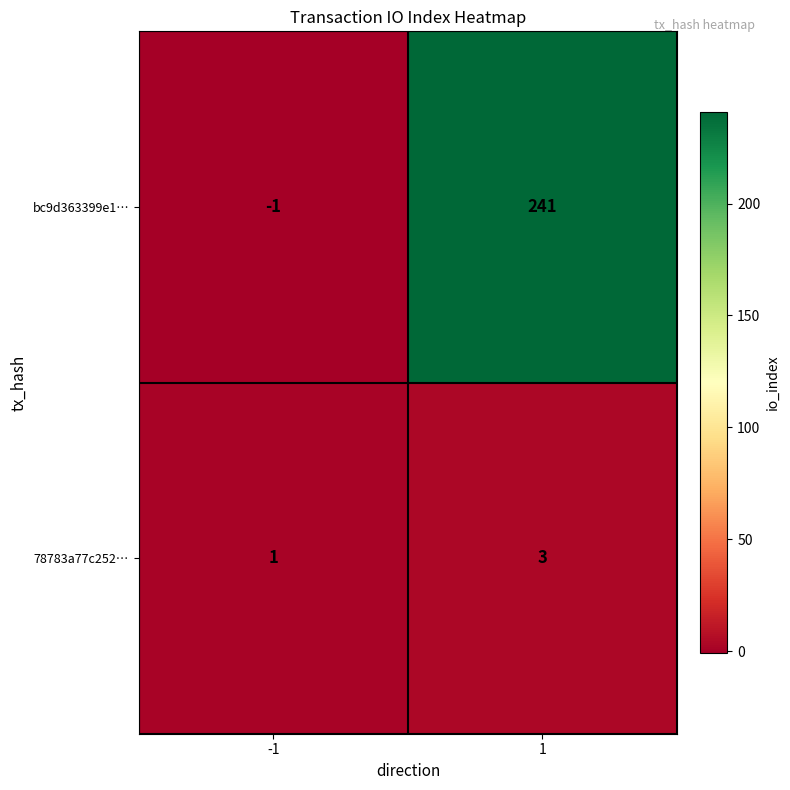

Rank the series at 1 from highest to lowest value.

bc9d363399e1…, 78783a77c252…